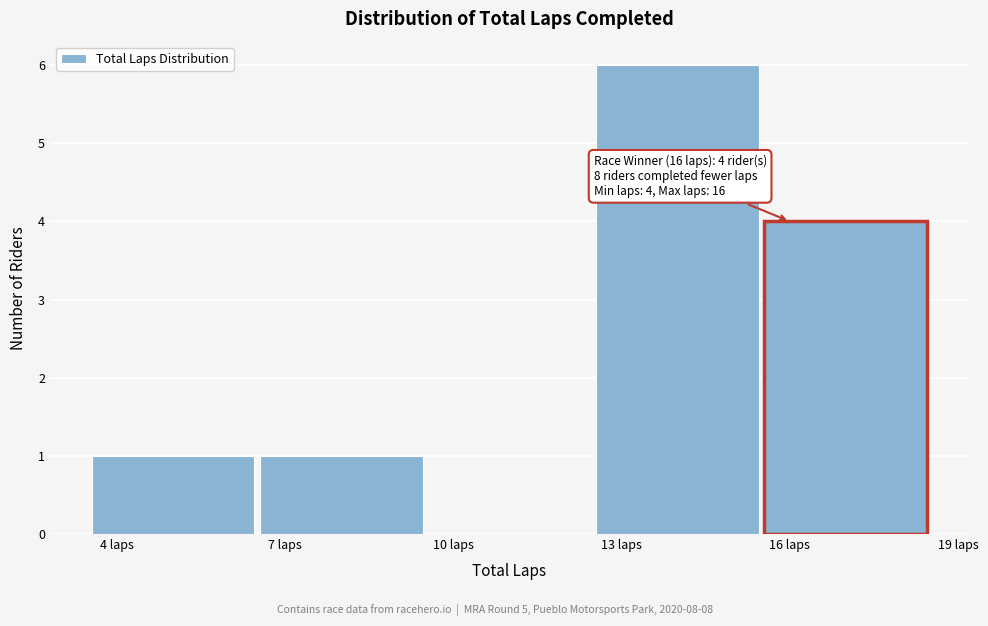

Which range on the x-axis has the tallest bar?

12.5 to 15.5